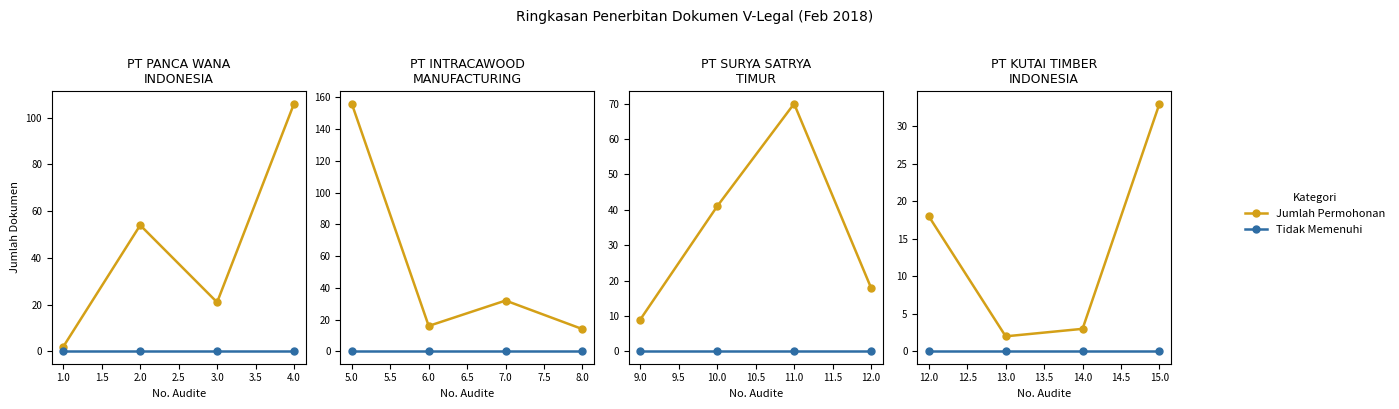

The Jumlah Permohonan series shows 5 at 14.0. True or false?

False